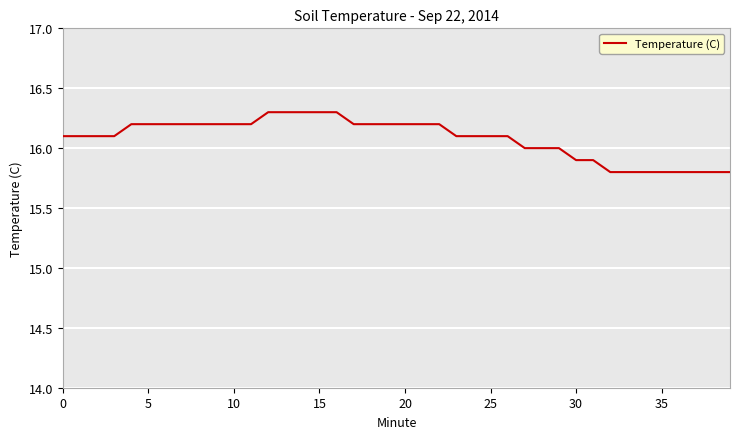

What is the greatest value displayed?

16.3